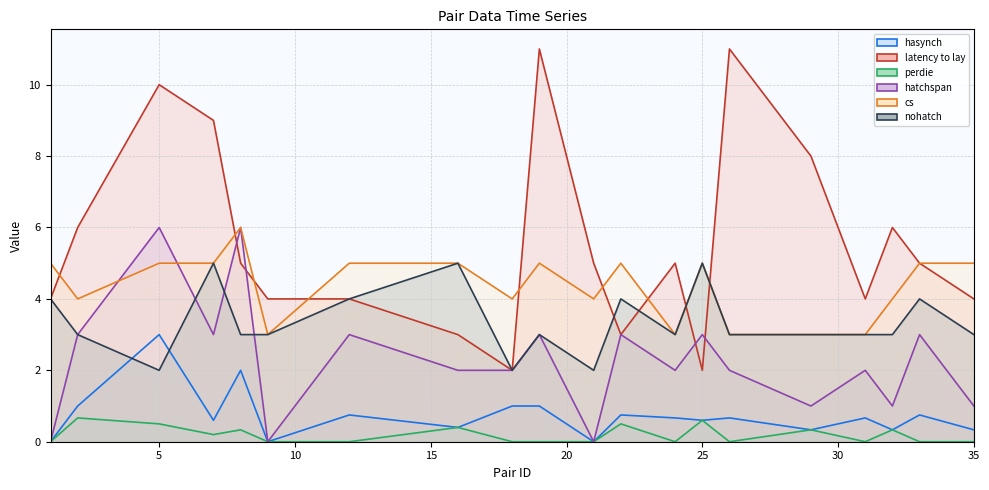

Rank the series by their maximum value, from highest to lowest.

latency to lay, hatchspan, cs, nohatch, hasynch, perdie